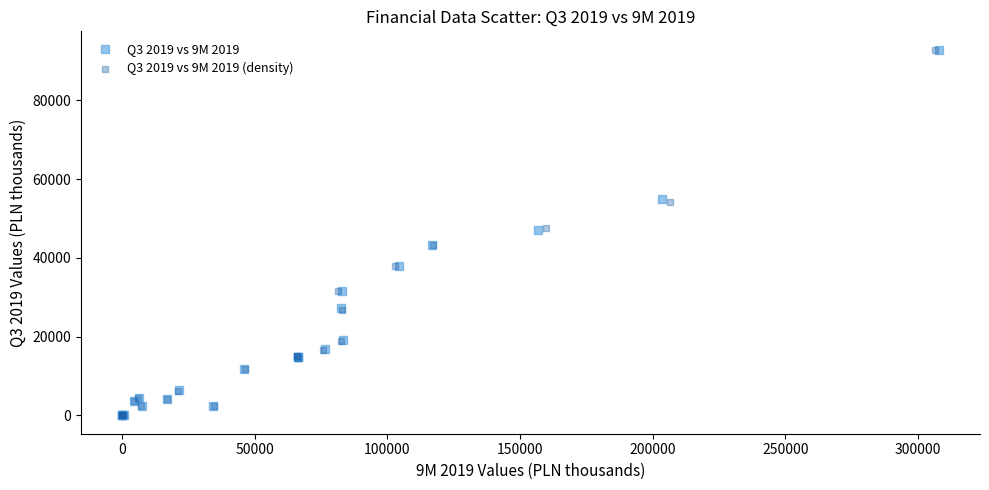

Which series has the largest Y range (max minus min)?

Q3 2019 vs 9M 2019